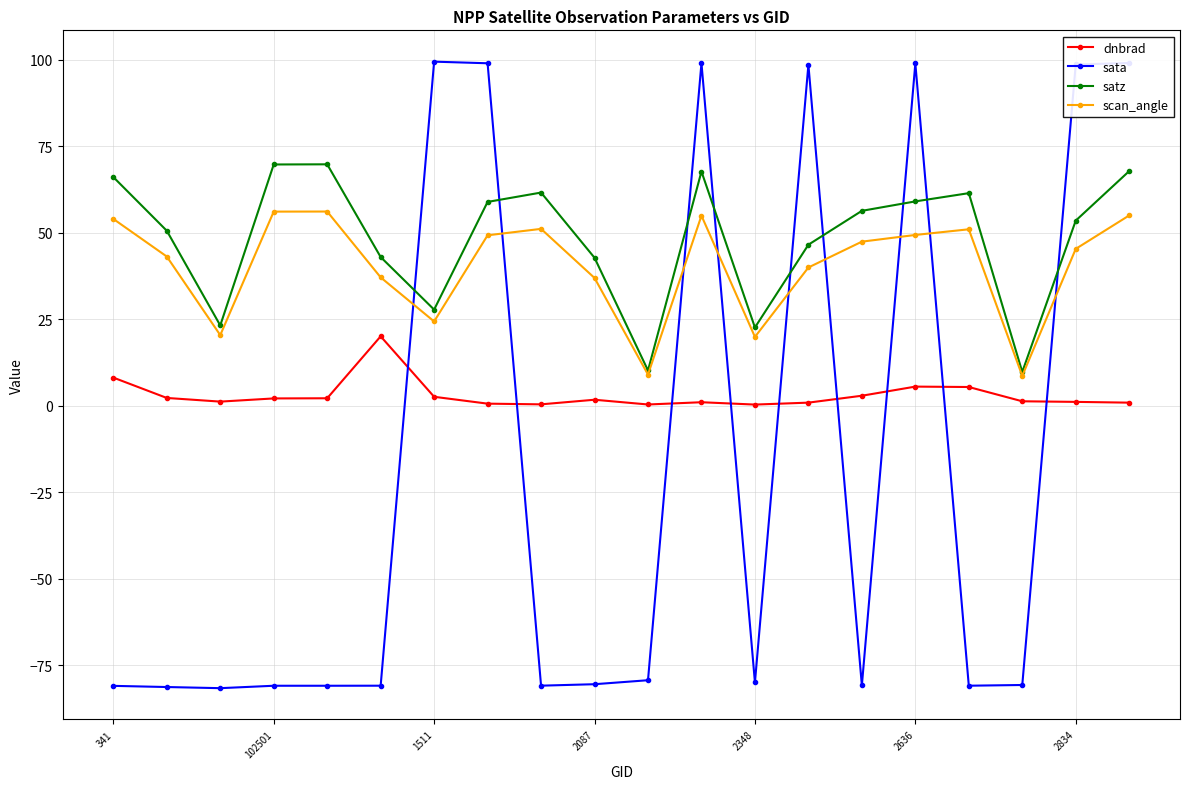

Does the chart display data point markers on the line(s)?

Yes